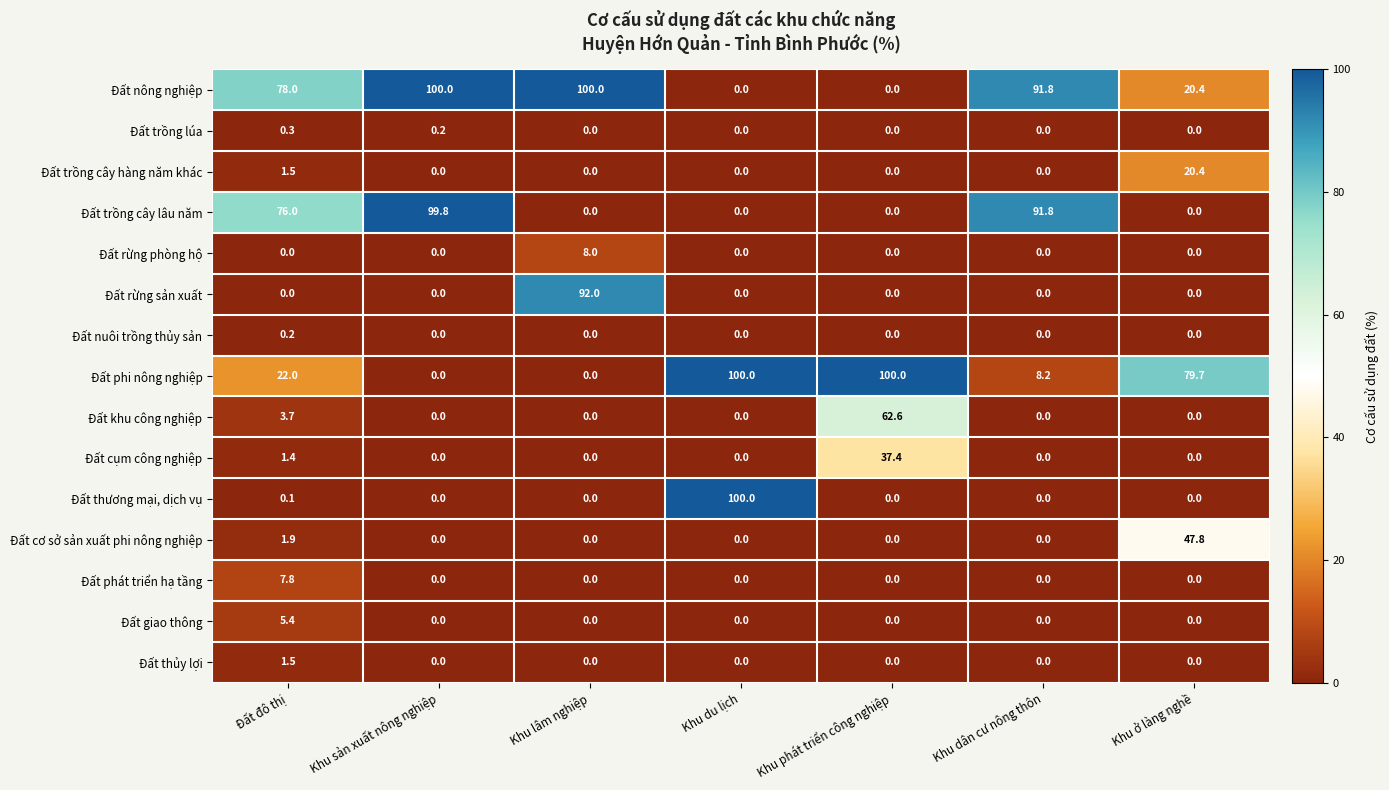

What is the sum of all Đất cụm công nghiệp values?

38.8